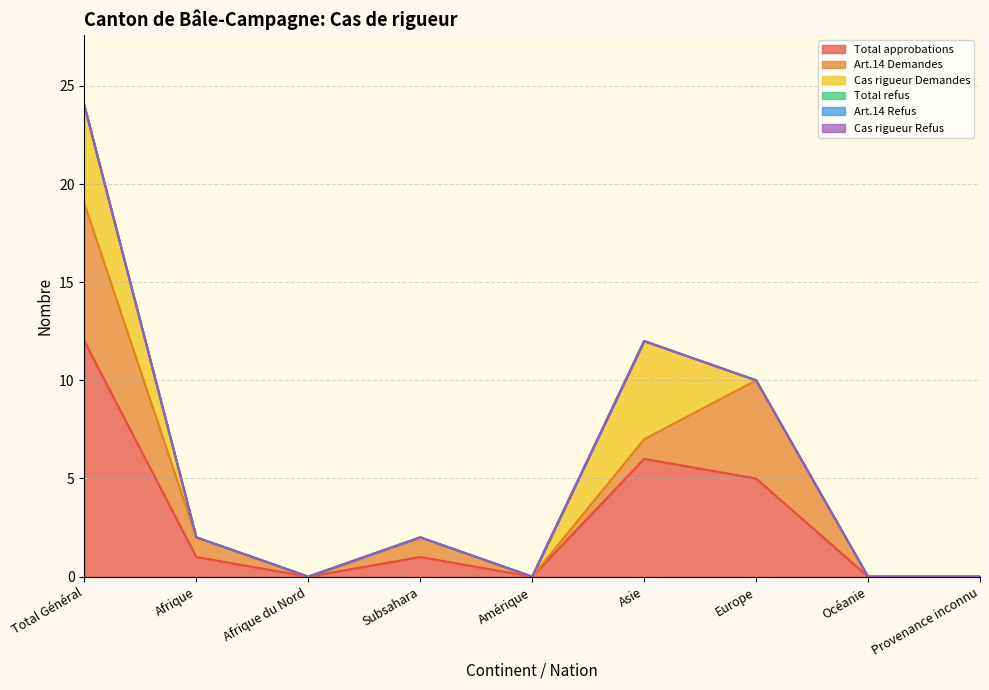

Reading right to left, transcribe all the data shown in this chart.

Total approbations: Provenance inconnu=0	Océanie=0	Europe=5	Asie=6	Amérique=0	Subsahara=1	Afrique du Nord=0	Afrique=1	Total Général=12
Art.14 Demandes: Provenance inconnu=0	Océanie=0	Europe=5	Asie=1	Amérique=0	Subsahara=1	Afrique du Nord=0	Afrique=1	Total Général=7
Cas rigueur Demandes: Provenance inconnu=0	Océanie=0	Europe=0	Asie=5	Amérique=0	Subsahara=0	Afrique du Nord=0	Afrique=0	Total Général=5
Total refus: Provenance inconnu=0	Océanie=0	Europe=0	Asie=0	Amérique=0	Subsahara=0	Afrique du Nord=0	Afrique=0	Total Général=0
Art.14 Refus: Provenance inconnu=0	Océanie=0	Europe=0	Asie=0	Amérique=0	Subsahara=0	Afrique du Nord=0	Afrique=0	Total Général=0
Cas rigueur Refus: Provenance inconnu=0	Océanie=0	Europe=0	Asie=0	Amérique=0	Subsahara=0	Afrique du Nord=0	Afrique=0	Total Général=0